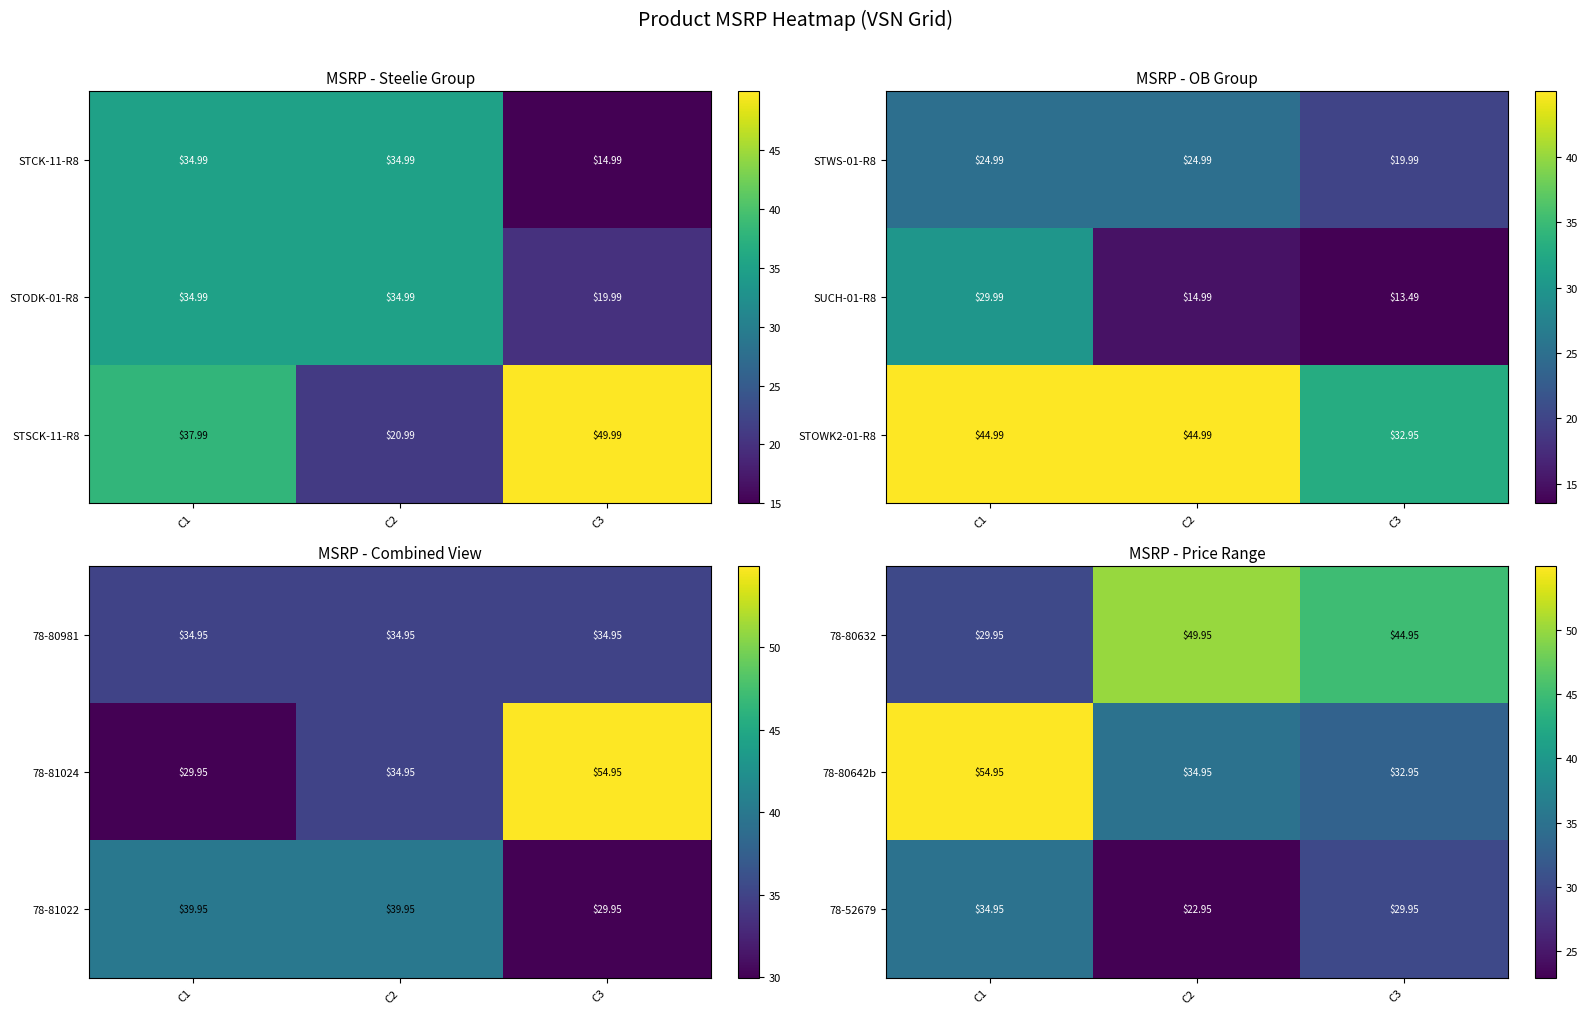

True or false: 78-80632 has a value of 74.7 at C2.

False